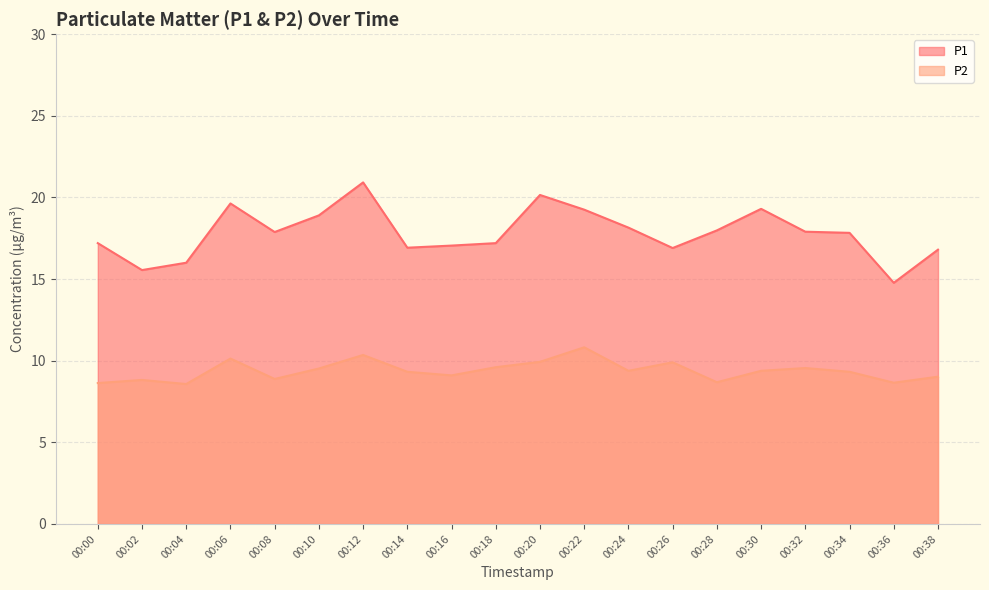

Rank the series by their maximum value, from lowest to highest.

P2, P1